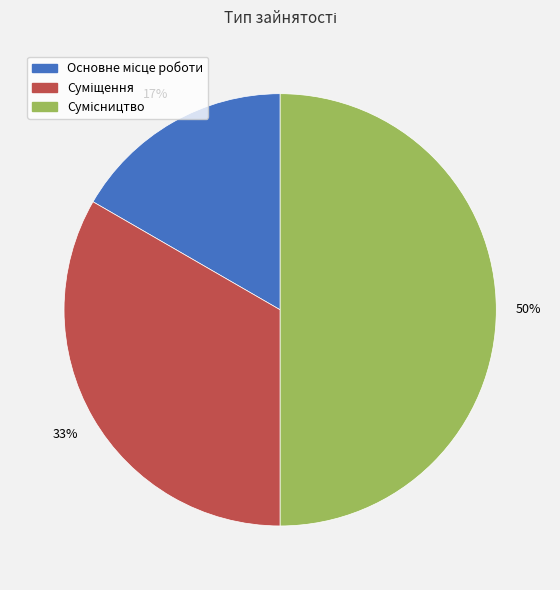

To the nearest percent, what is the average slice percentage?

33%